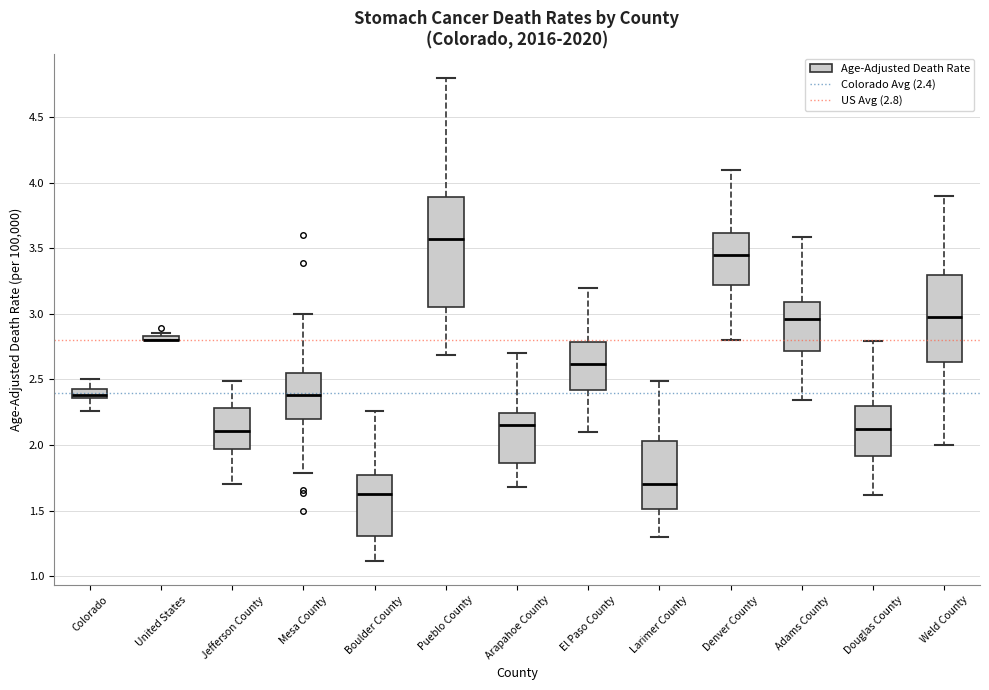

Comparing the boxes themselves (not the whiskers), which one is the tallest?

Pueblo County